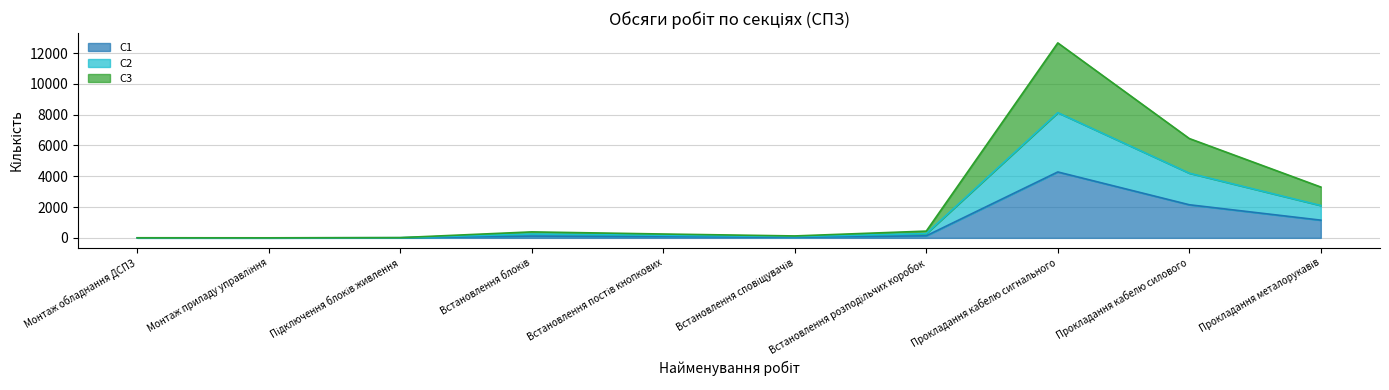

What is the difference between the maximum and minimum values in the С1 series?

4279